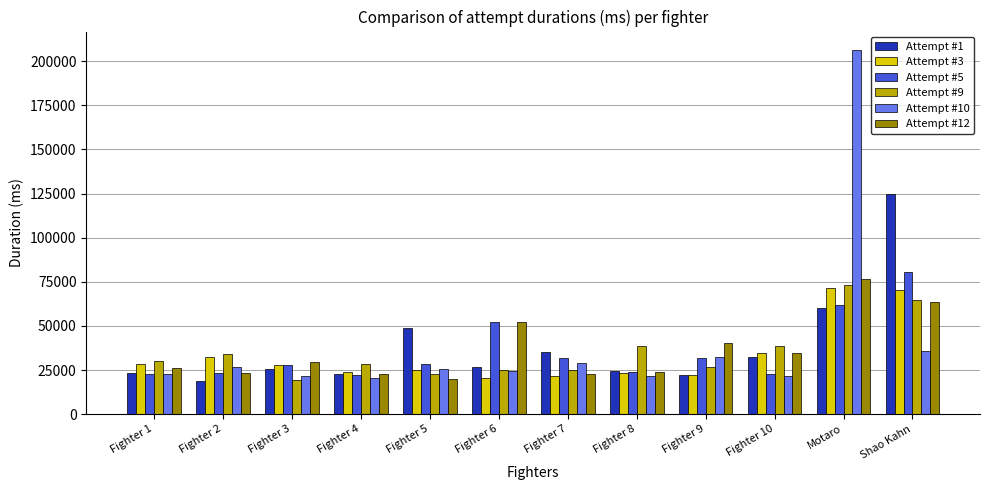

At which category does the chart reach its peak across all series?

Motaro